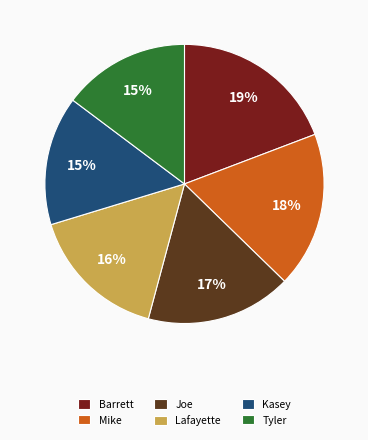

Combined, do Tyler and Lafayette account for over 50%?

No